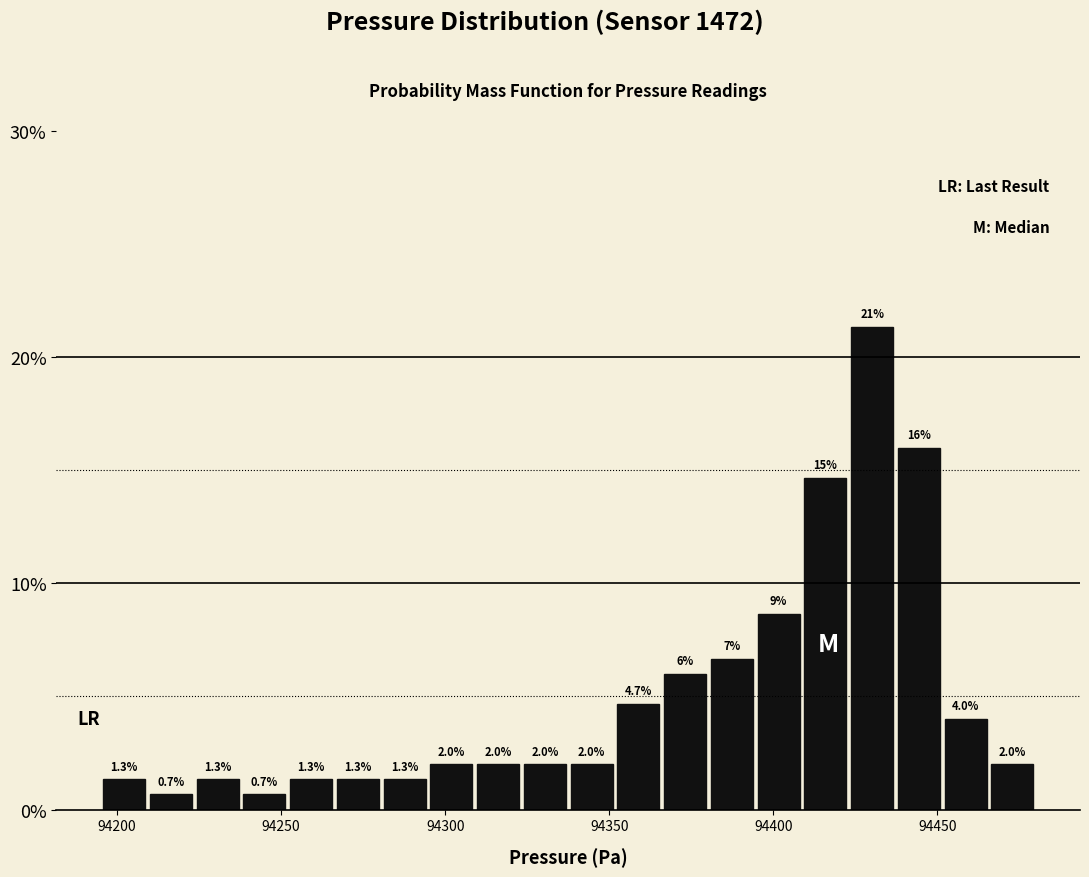

Around what value on the x-axis is the tallest bar? Give the approximate position of its centre, as read against the axis.

94430